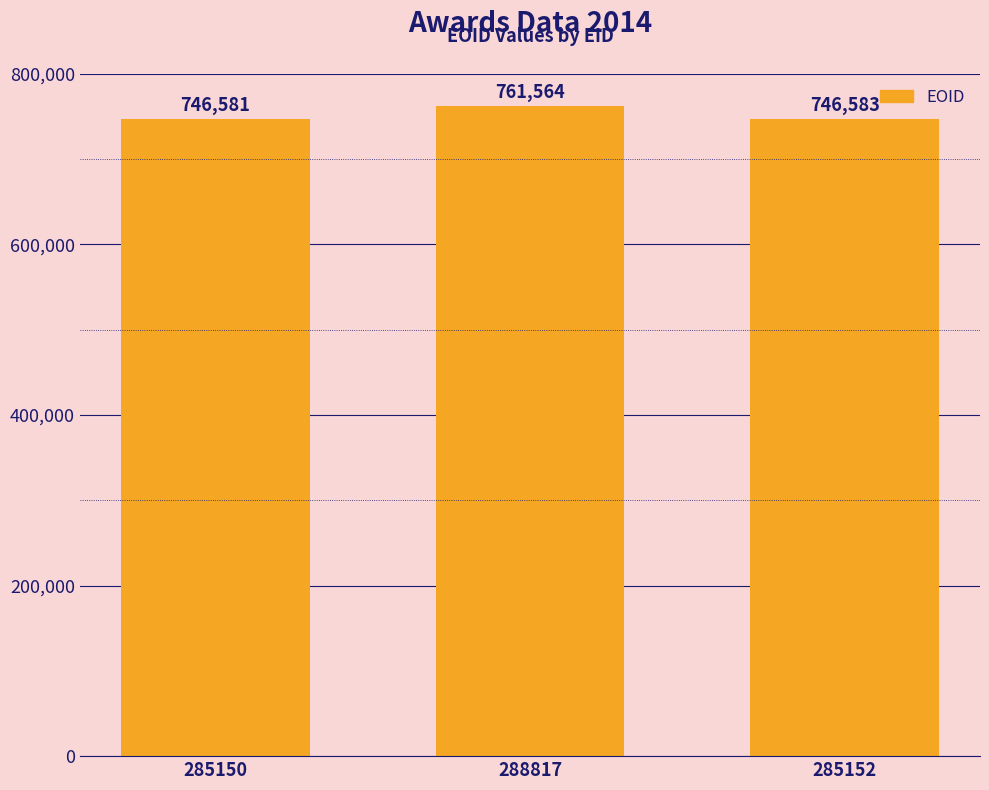

How many distinct data groups are displayed?

1